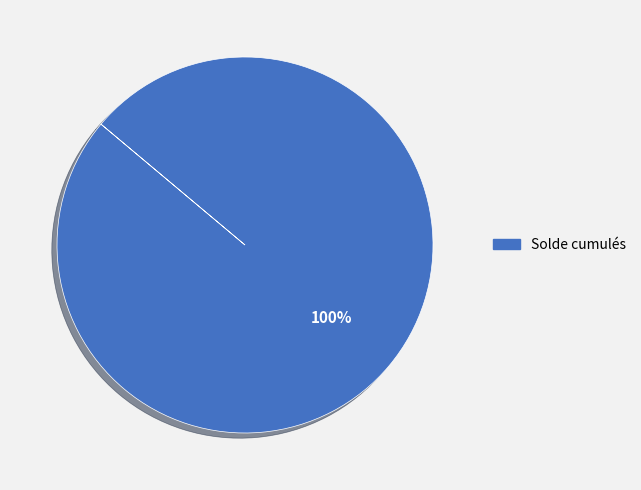

What percentage is the Solde cumulés slice, to the nearest percent?

100%